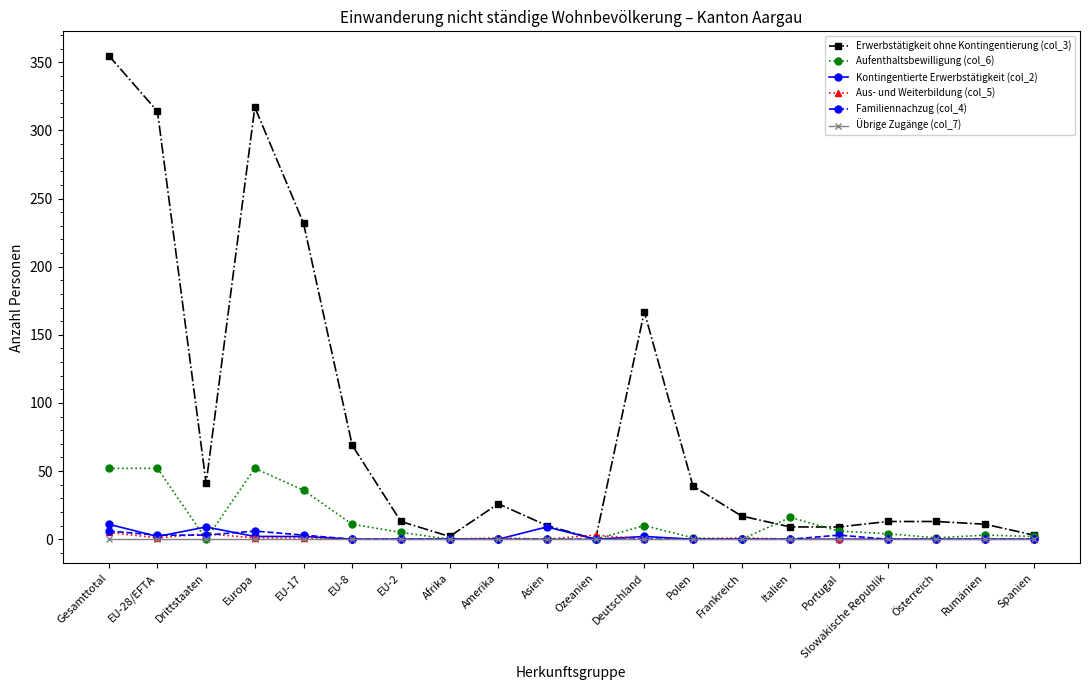

What is the difference between the highest and lowest values at EU-8?

69